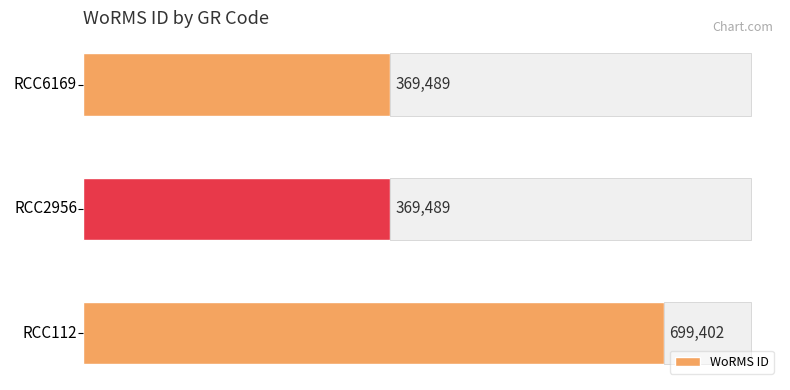

What is the approximate value at RCC6169, to the nearest 100?

369500